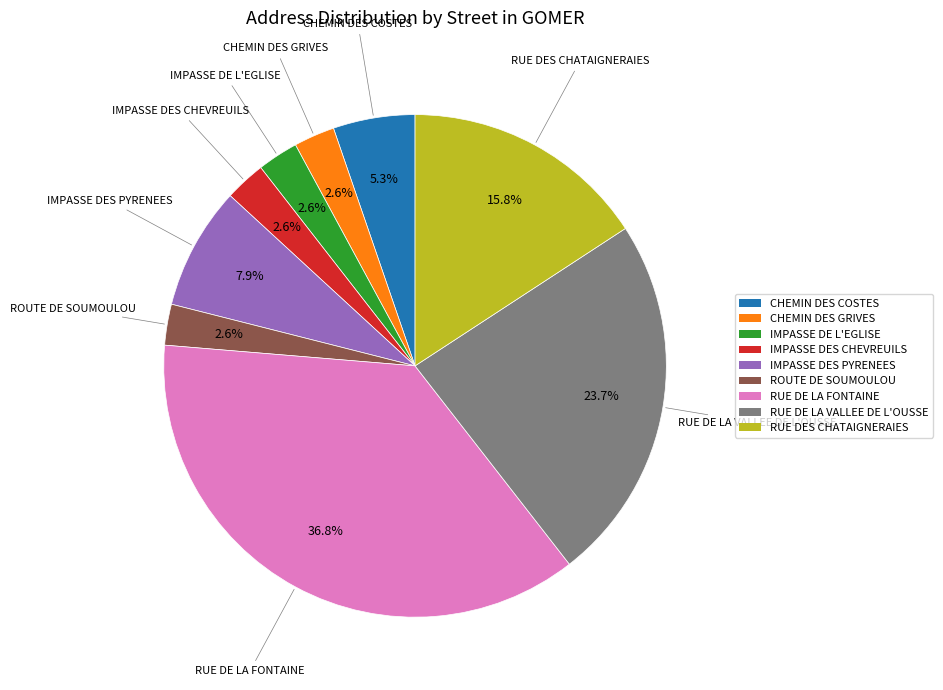

Is there any slice that represents more than half of the pie?

No